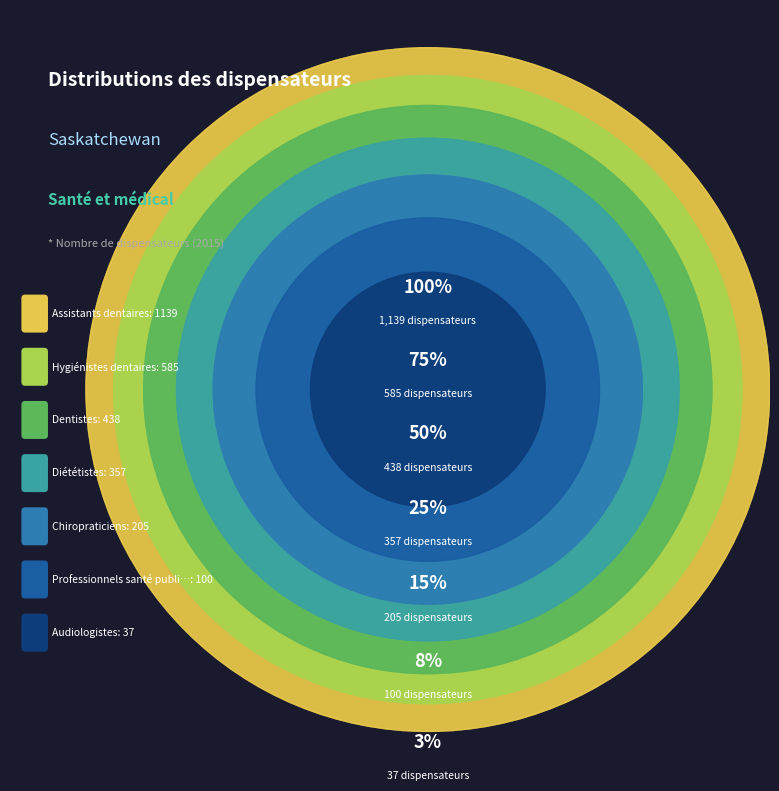

What is the ratio of the value at Chiropraticiens to the value at Professionnels santé publique?

2.0